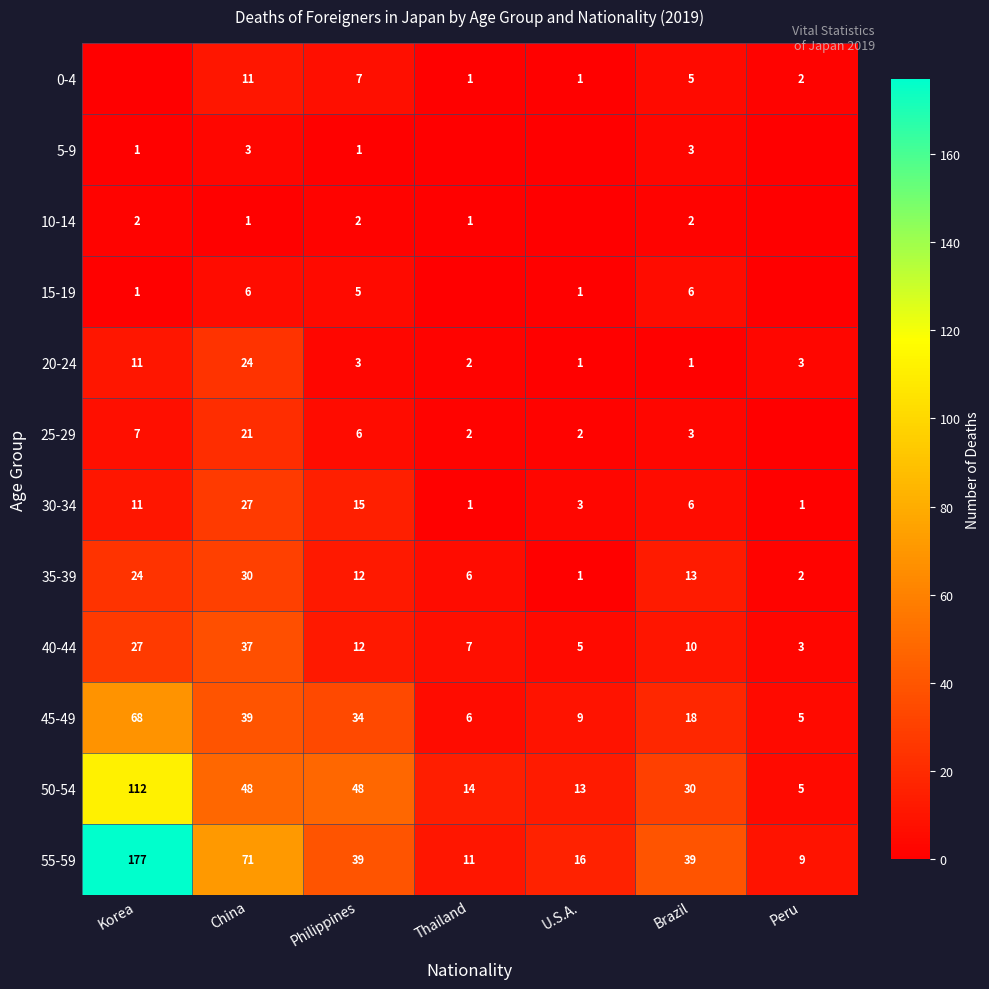

What is the difference between the second highest and second lowest values in the 40-44 series?

22